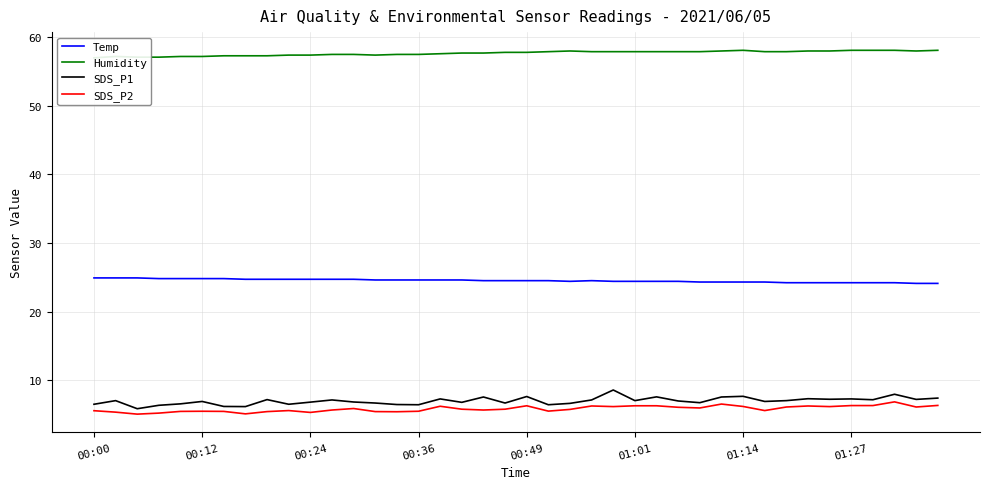

True or false: SDS_P2 has a value of 8.4 at 00:49.

False